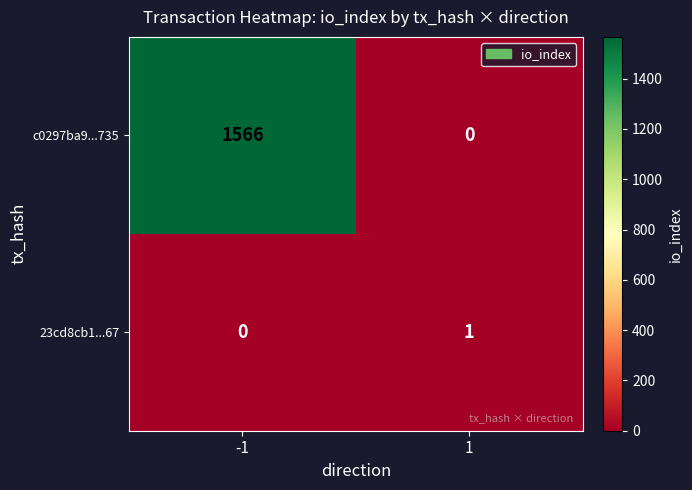

Which series has the widest spread of values?

c0297ba9...735